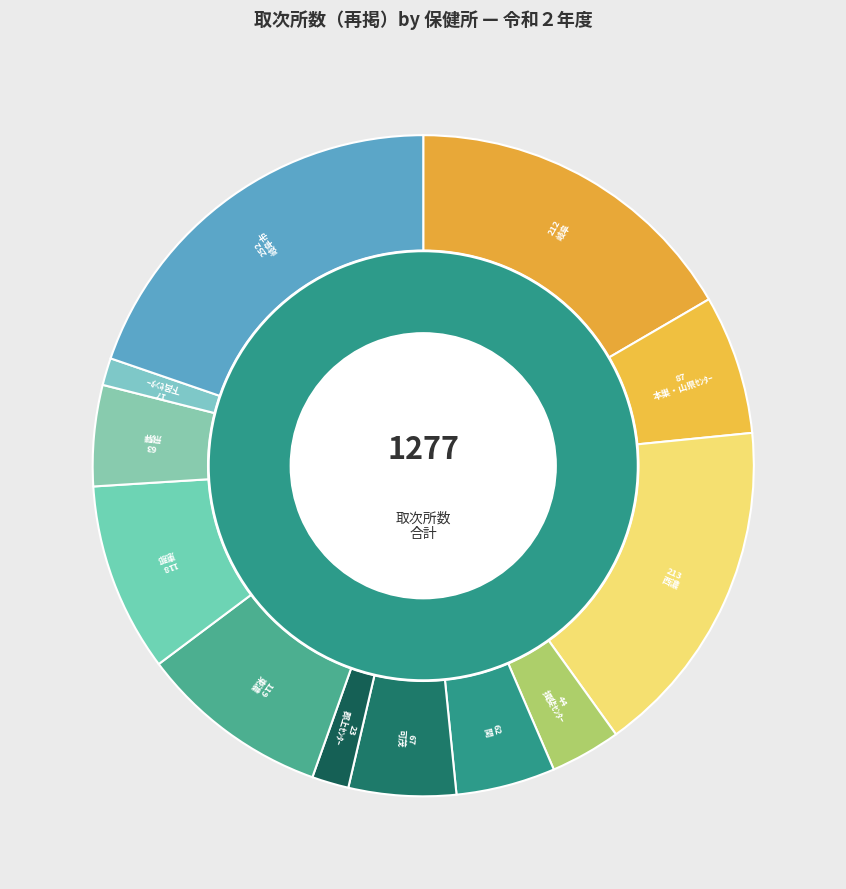

The 下呂センター slice represents 1% of the pie. True or false?

True